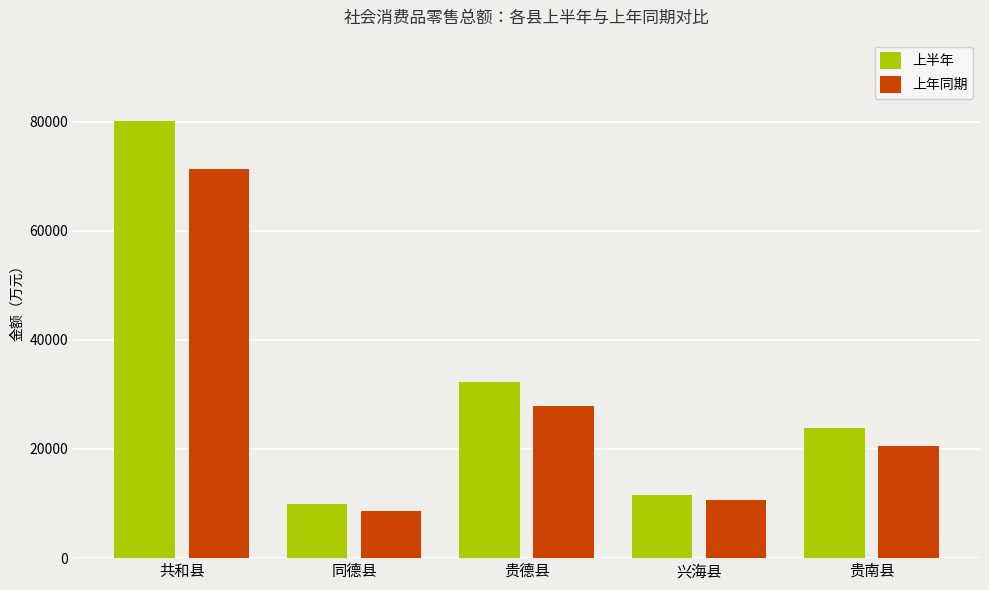

Reading right to left, list all the values displayed in this chart.

上半年: 23876.3	11489.4	32192.5	9923.6	80064.0
上年同期: 20474.5	10660.6	27953.1	8670.1	71299.9